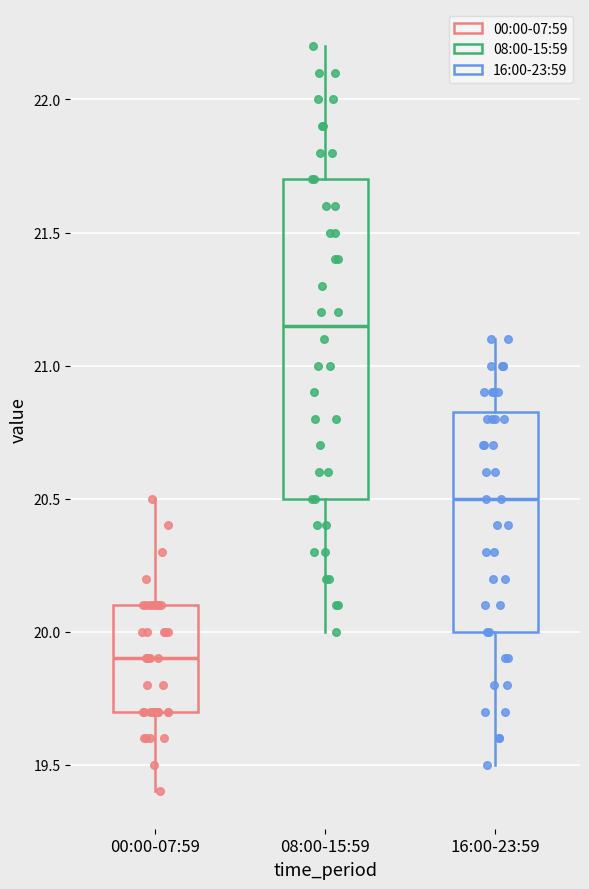

Where is the lower edge of the box for 16:00-23:59 on the y-axis? The values are not printed on the chart, so give them approximately, as read against the axis.

20.00